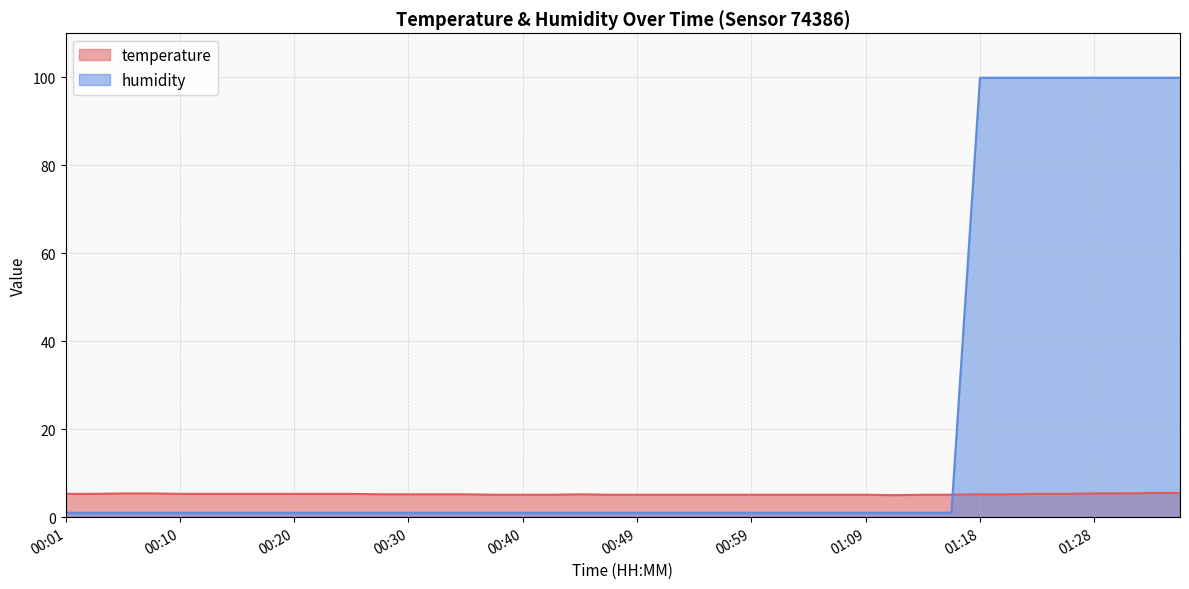

What position from the left is 00:10?

5